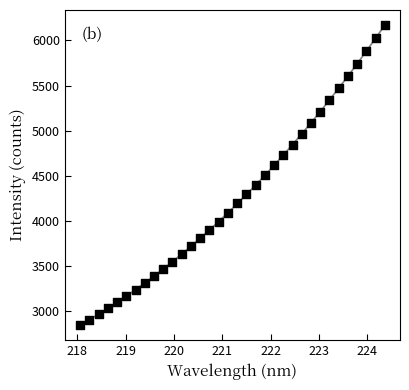

What is the range of X values (max minus min)?

6.3